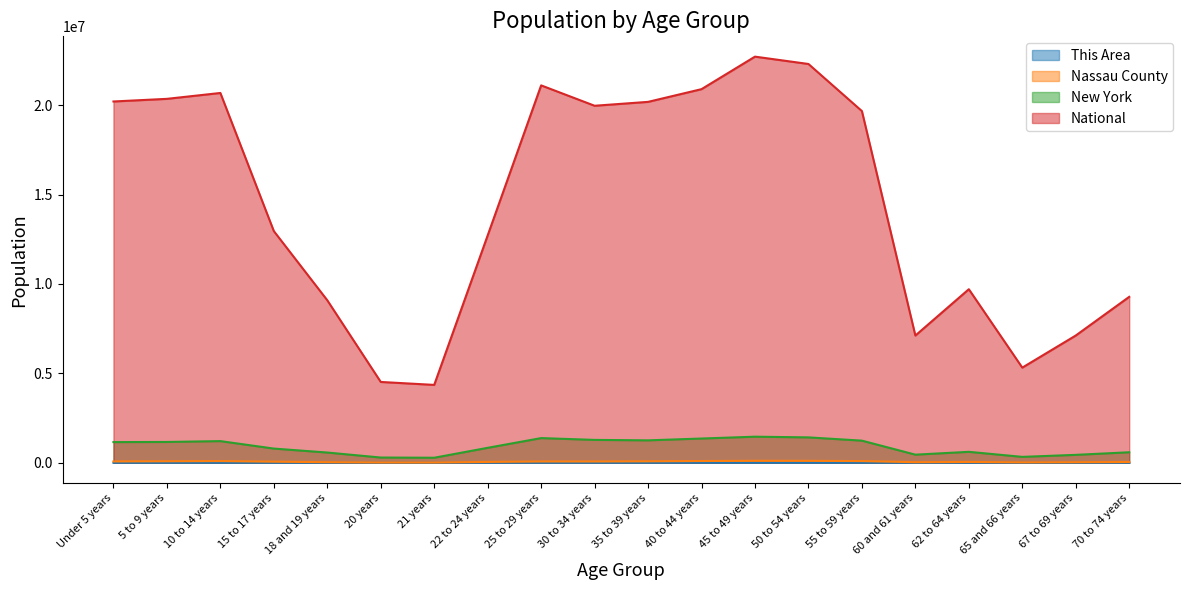

Where is the first local minimum for New York?

21 years